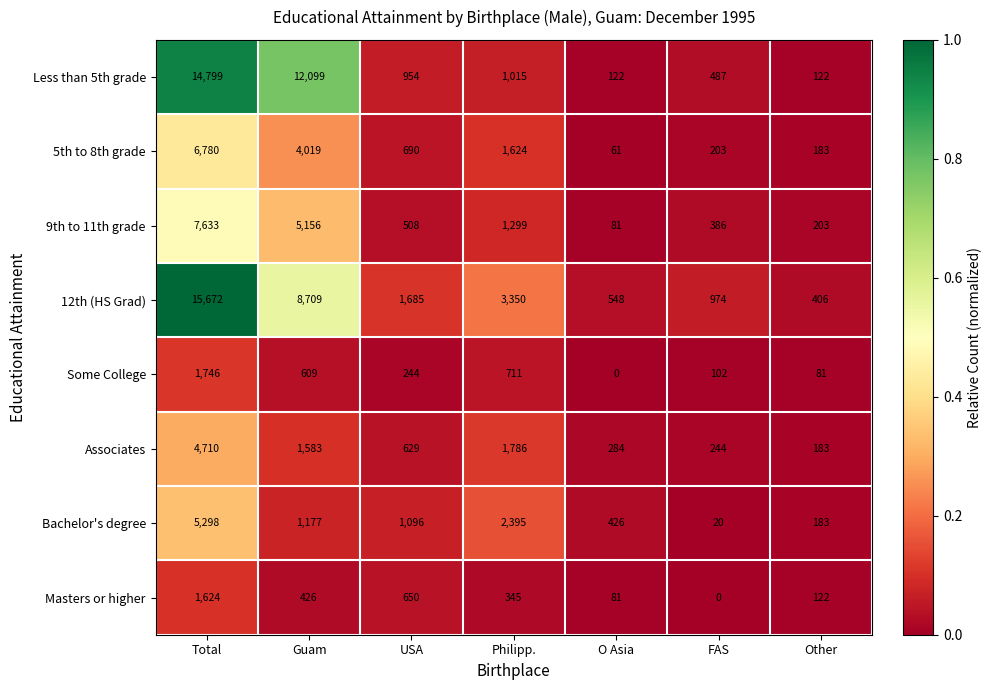

The value of Less than 5th grade at Guam is 12099. True or false?

True